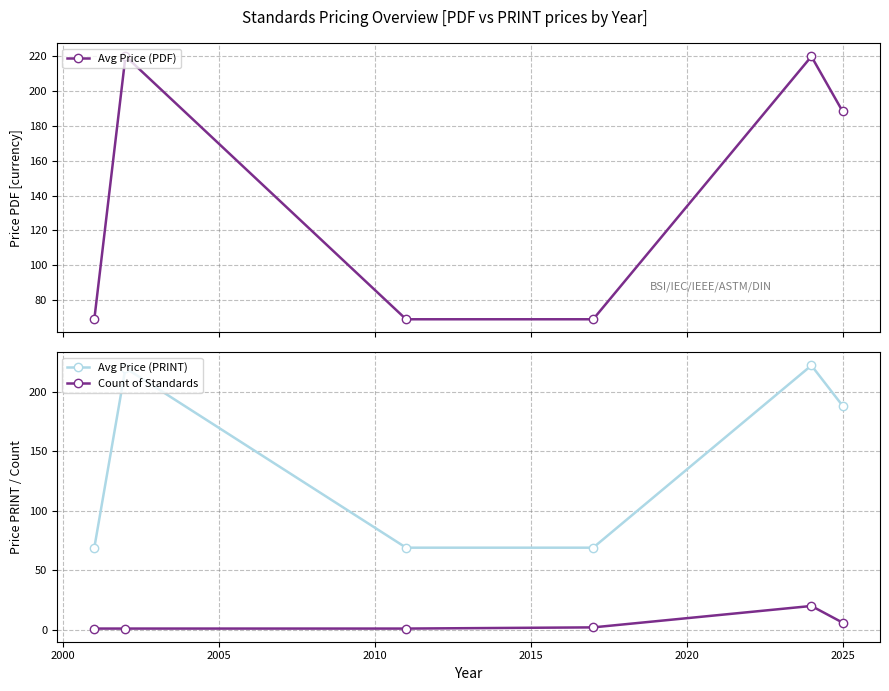

What is the minimum value shown in the chart?

1.0